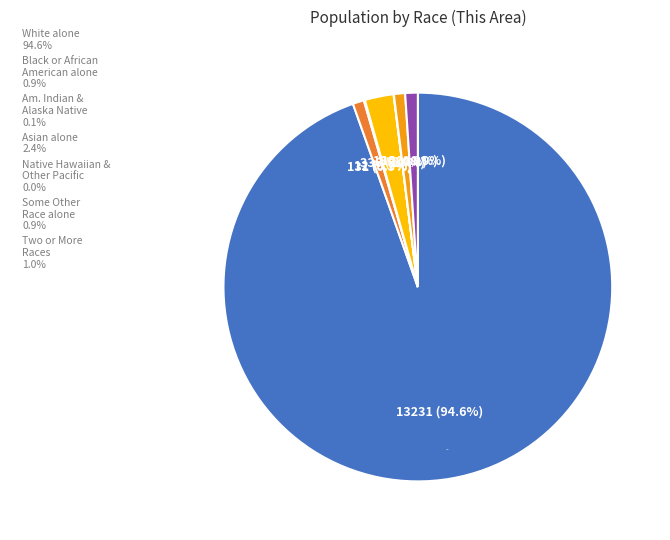

What is the majority slice?

White alone